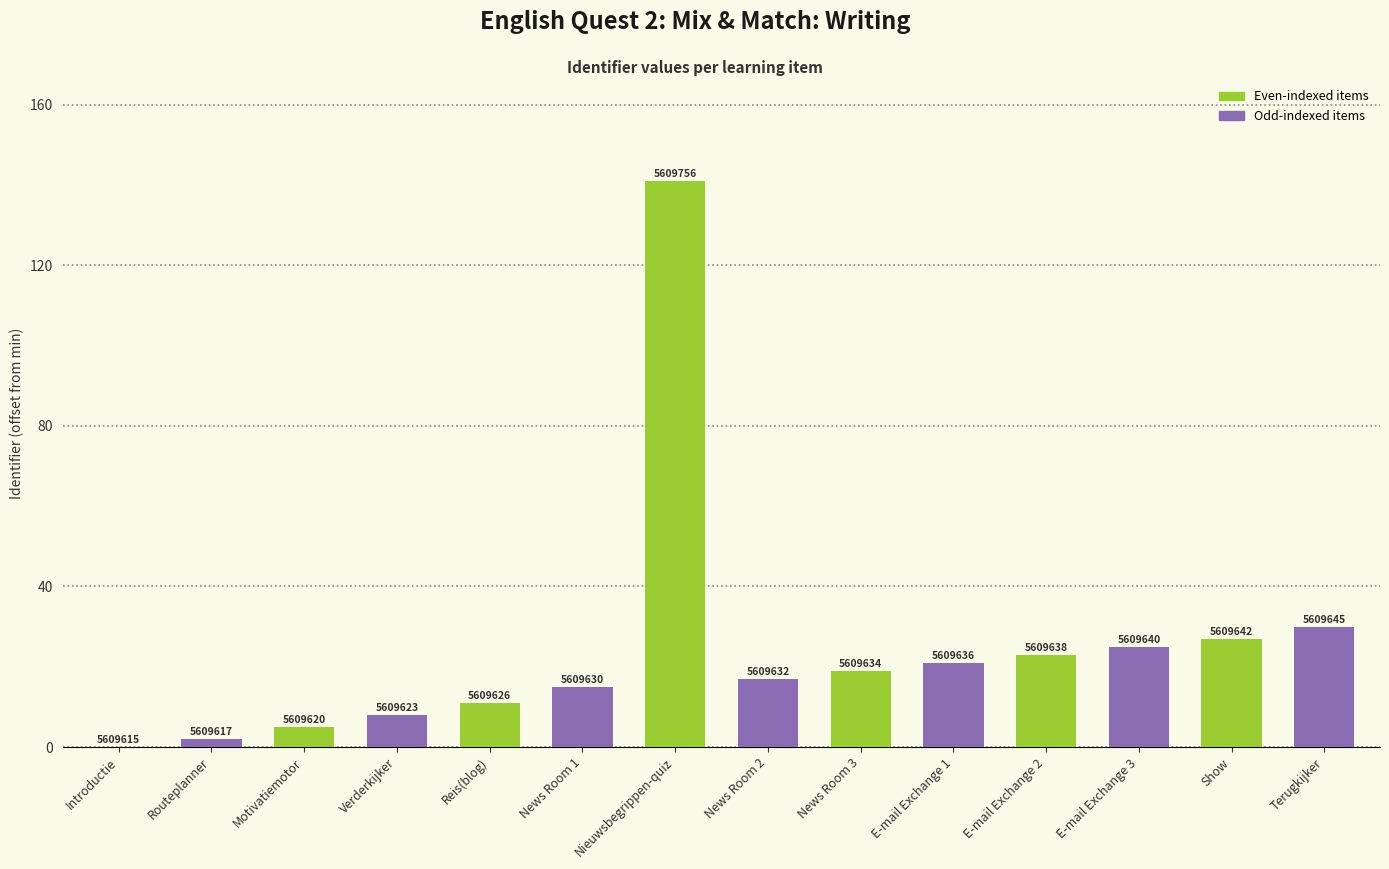

Are the bars horizontal?

No